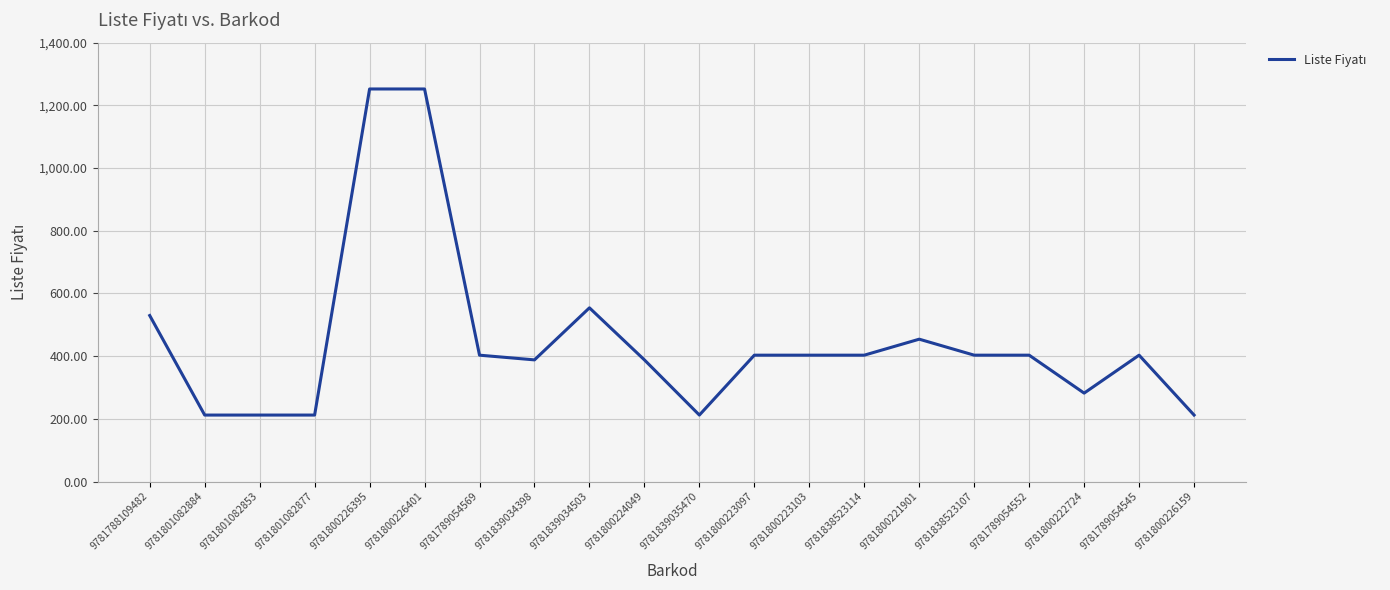

What is the smallest value displayed?

212.0